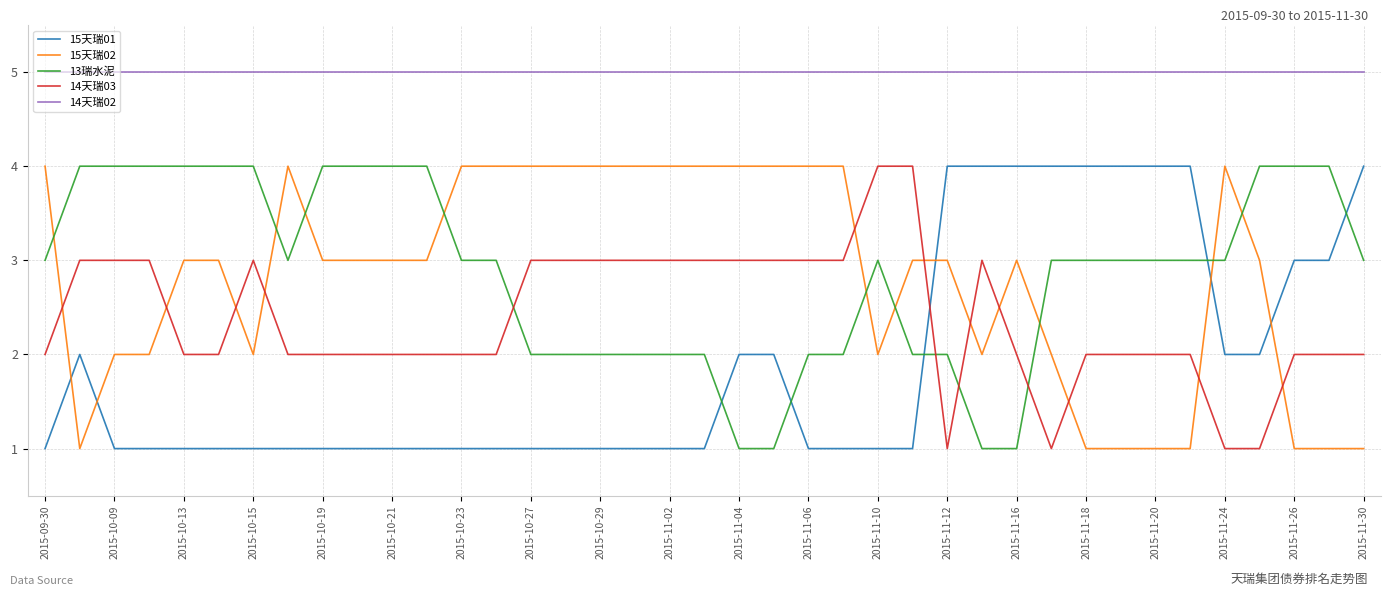

True or false: 14天瑞03 and 14天瑞02 cross at least once.

False